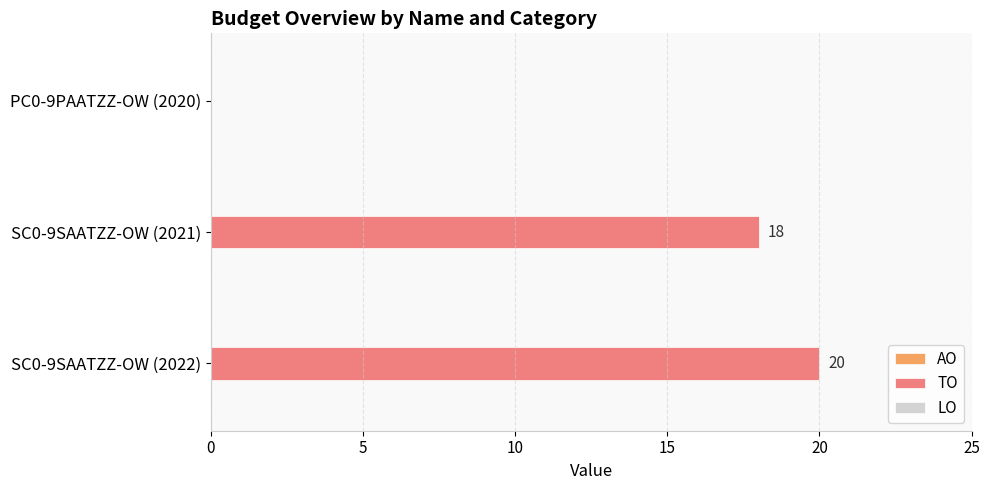

What is the maximum value shown in the chart?

20